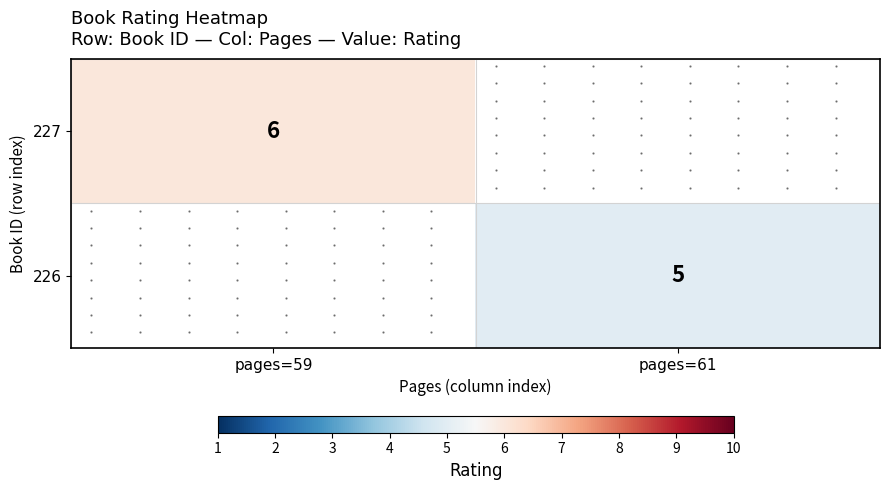

Is the value of 226 at pages=59 greater than the value of 227 at pages=61?

No